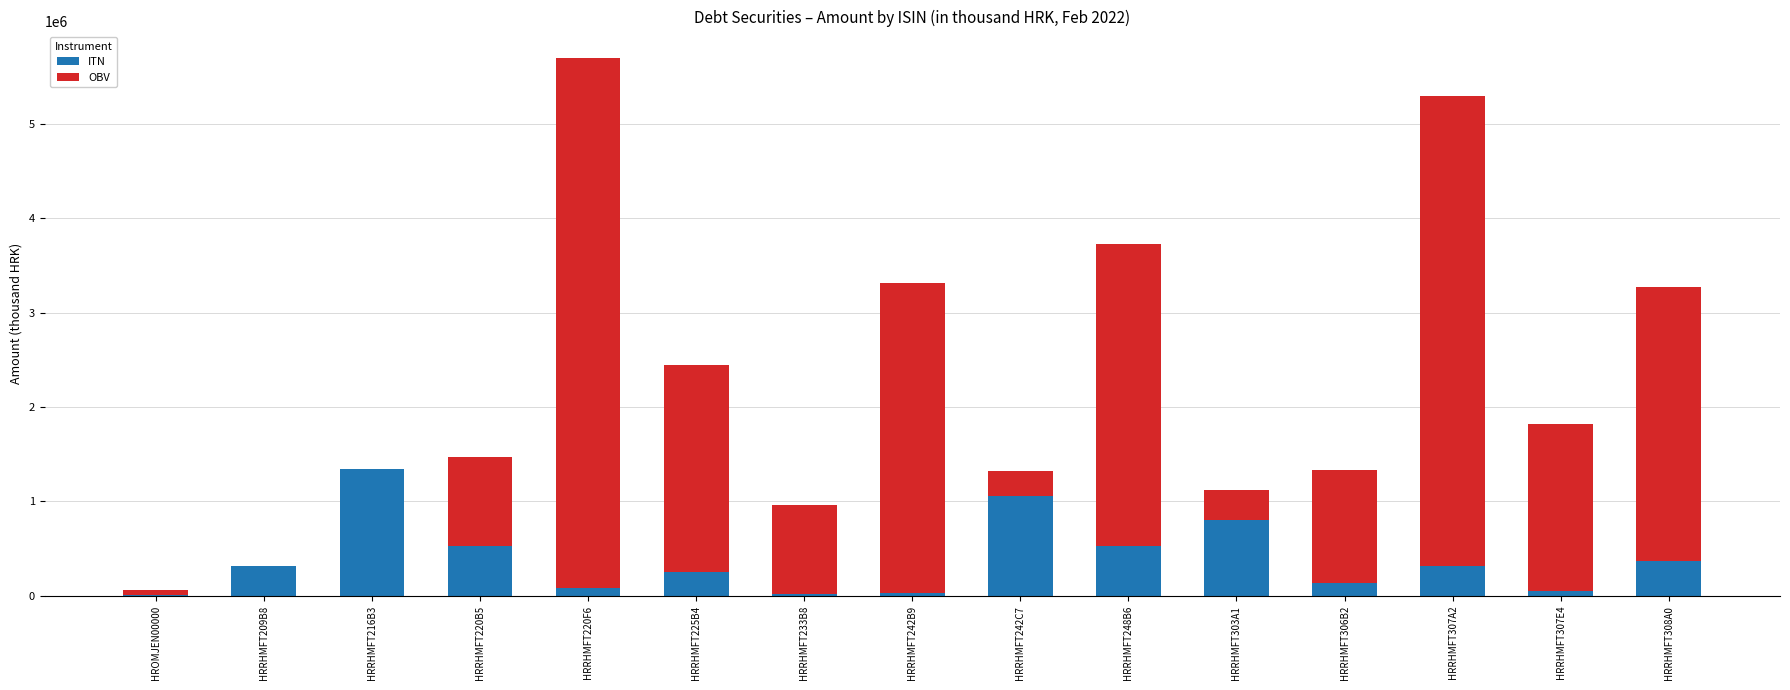

What is the sum of all ITN values?

5842712